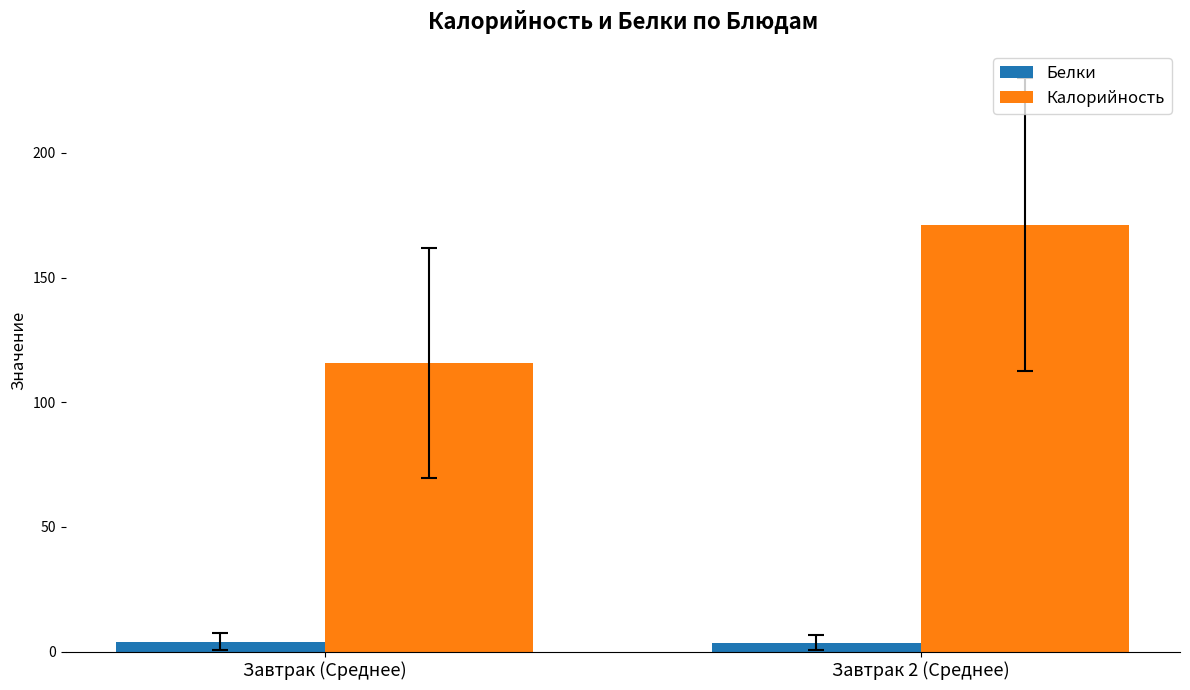

What value does the Калорийность series have at Завтрак (Среднее)?

115.8